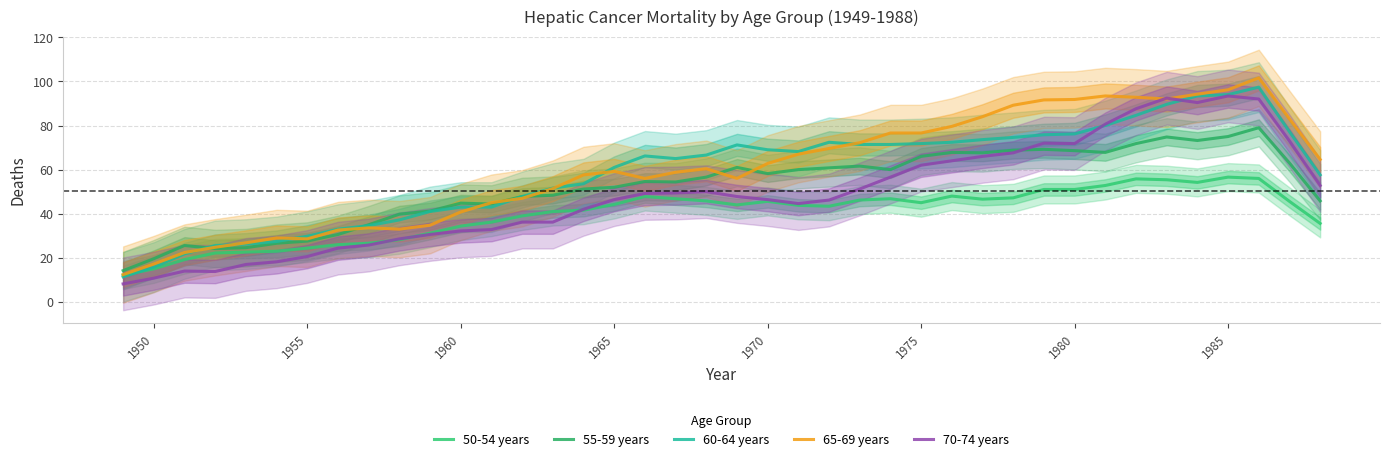

Does the chart display data point markers on the line(s)?

No